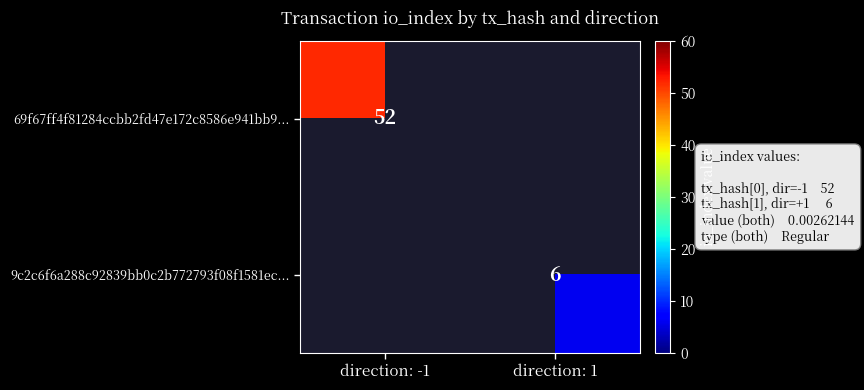

Is it true that 9c2c6f6a288c92839bb0c2b772793f08f1581ec... equals 9 at direction: 1?

False